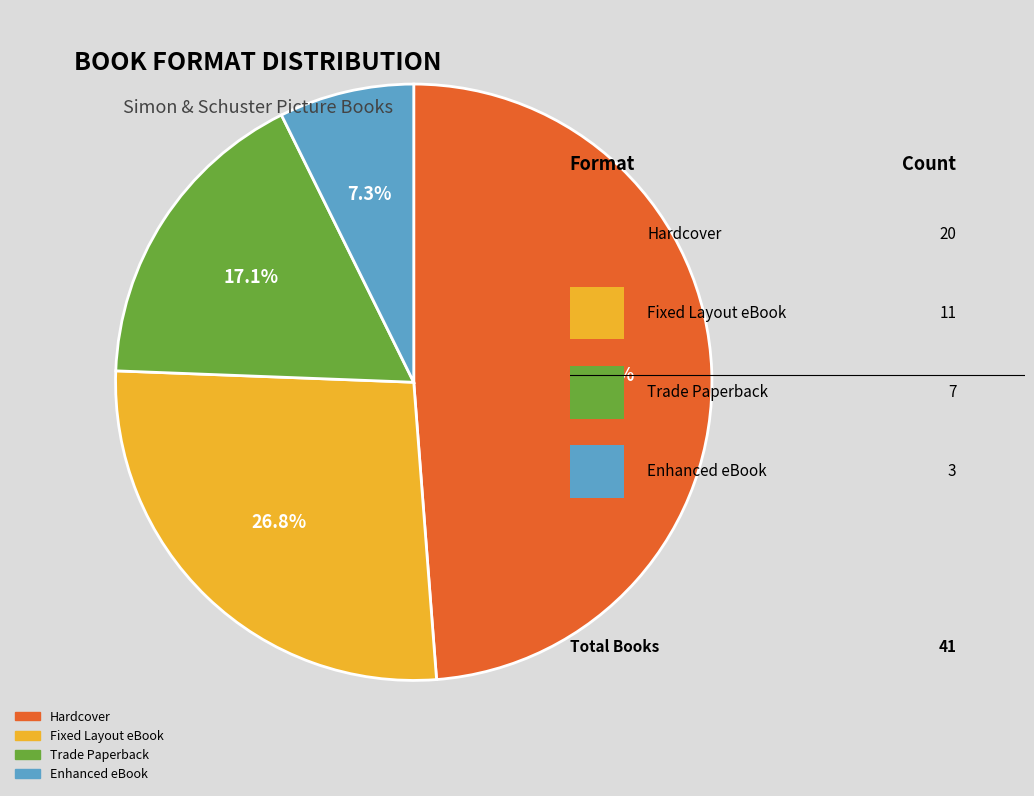

Which has a higher value, Enhanced eBook or Trade Paperback?

Trade Paperback